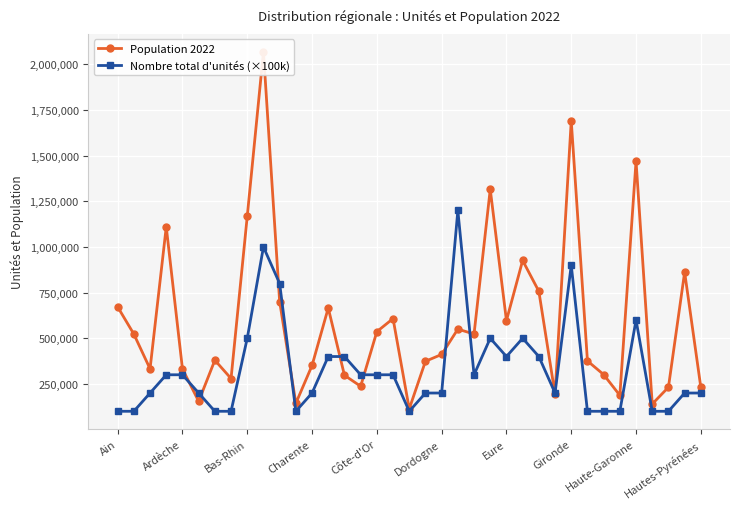

At which label is Nombre total d'unités (×100k) closest to 650000?

Haute-Garonne